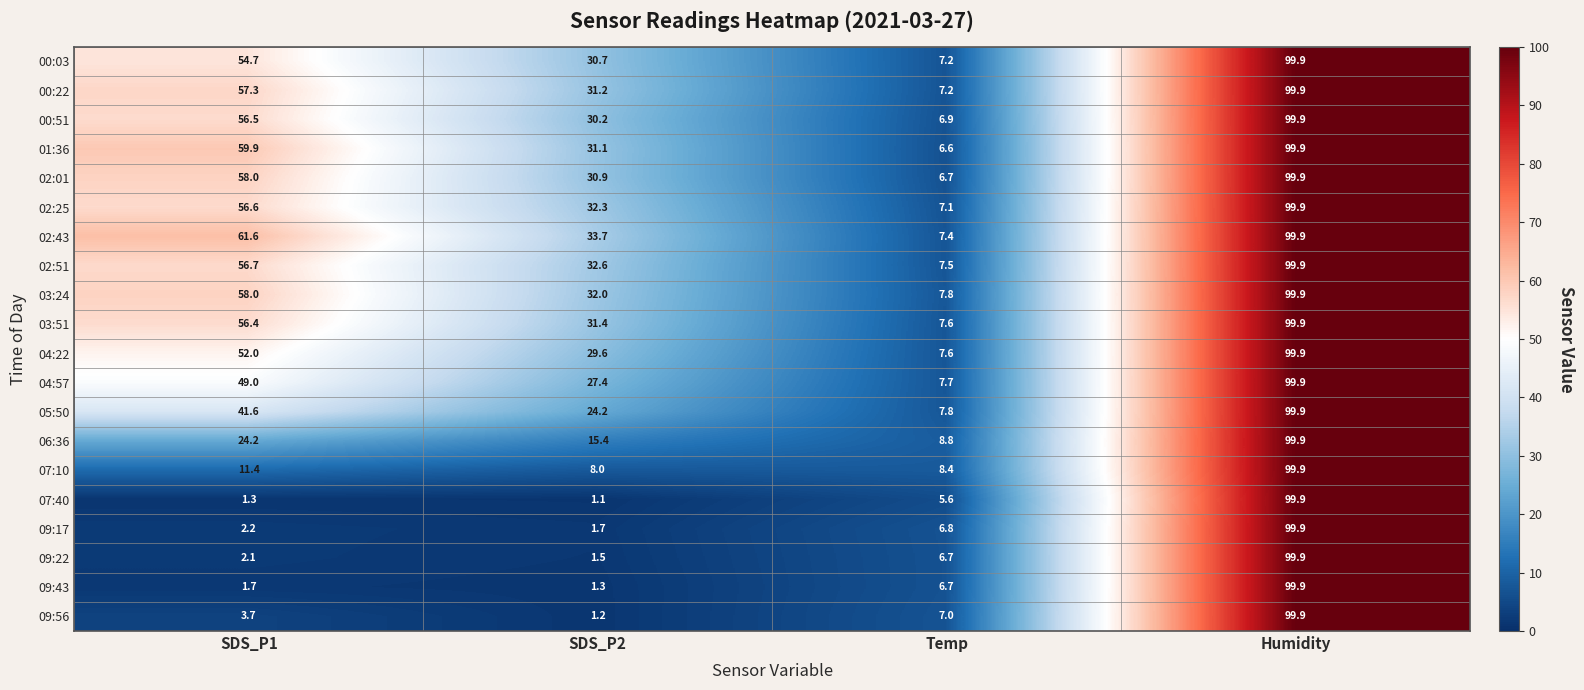

The value of 07:40 at SDS_P2 is 1.1. True or false?

True